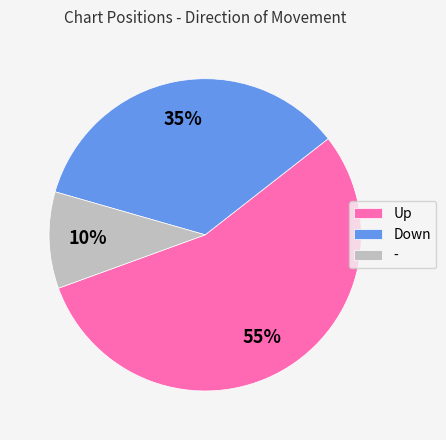

Is it true that - is 10% of the pie?

True